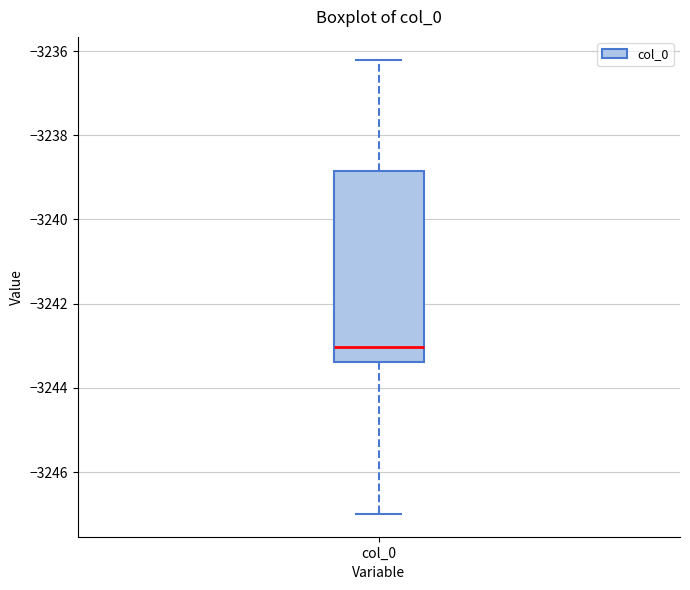

Read this box plot against the y-axis: the position of the median line, the range covered by the box, and the ends of both whiskers. The values are not printed on the chart, so give them approximately, as read against the axis.

median -3243.0, box -3243.4 to -3238.8, whiskers -3247.0 to -3236.2